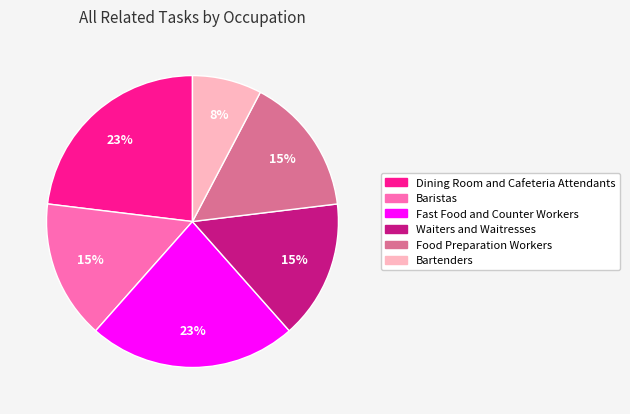

What percentage is the Baristas slice, to the nearest percent?

15%